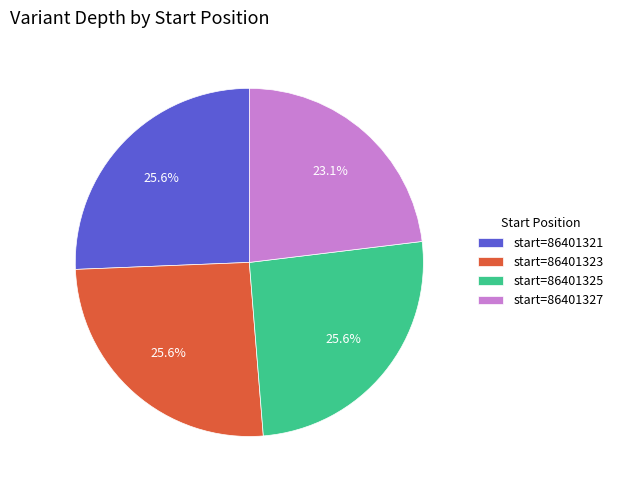

Is there any slice that represents more than half of the pie?

No